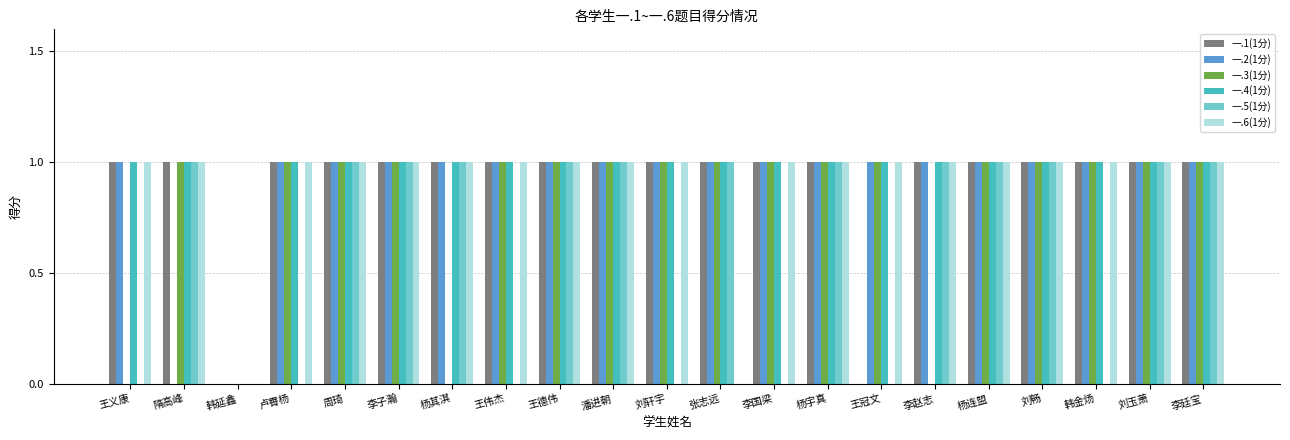

What are all the series names shown in the legend?

一.1(1分), 一.2(1分), 一.3(1分), 一.4(1分), 一.5(1分), 一.6(1分)